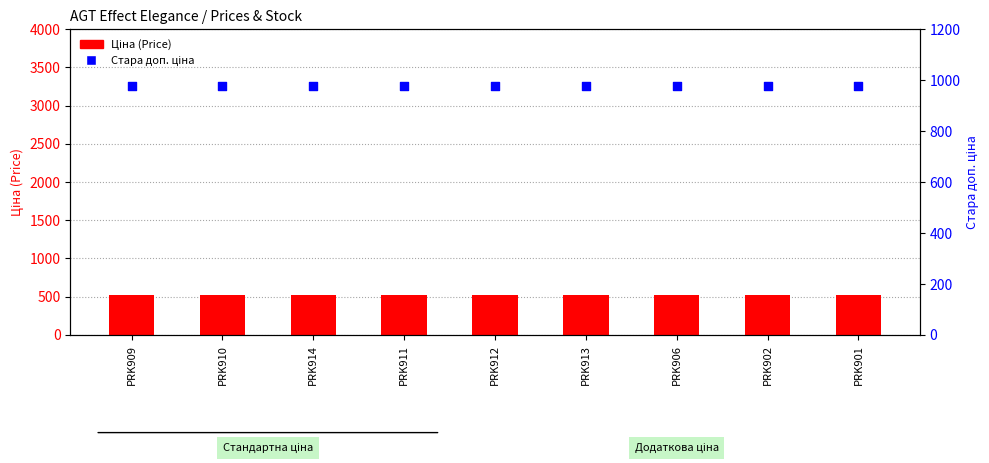

Is the value of Ціна (Price) at PRK911 greater than the value of Стара доп. ціна at PRK901?

No